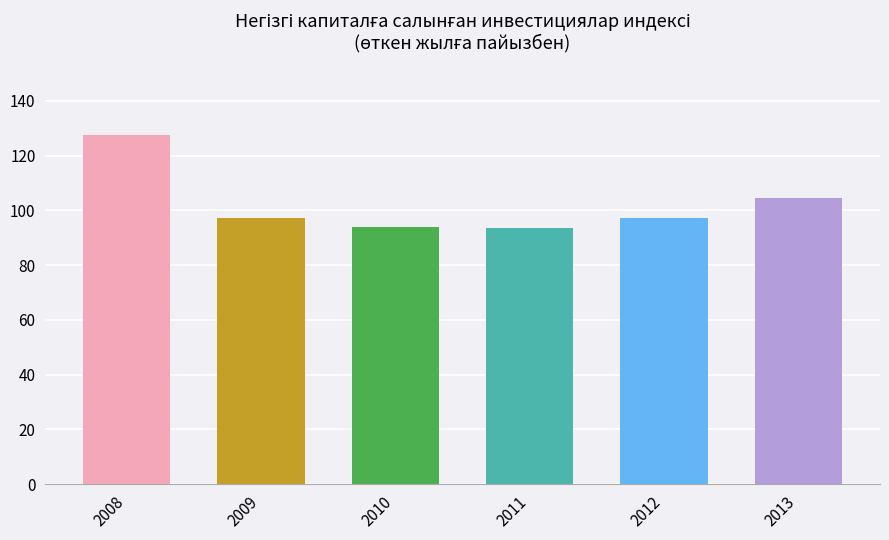

What is the maximum value shown in the chart?

127.6